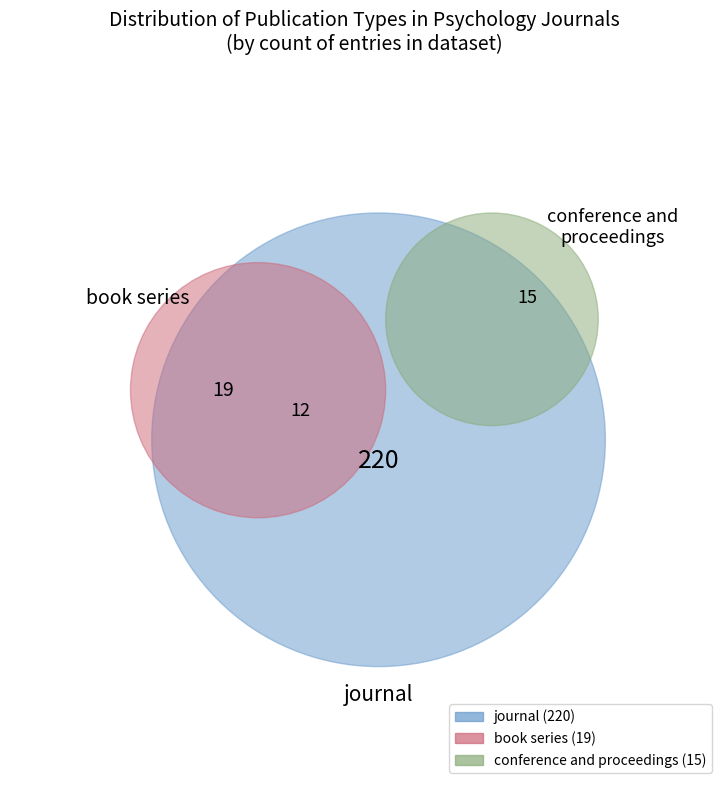

Is it true that book series is 1% of the pie?

False